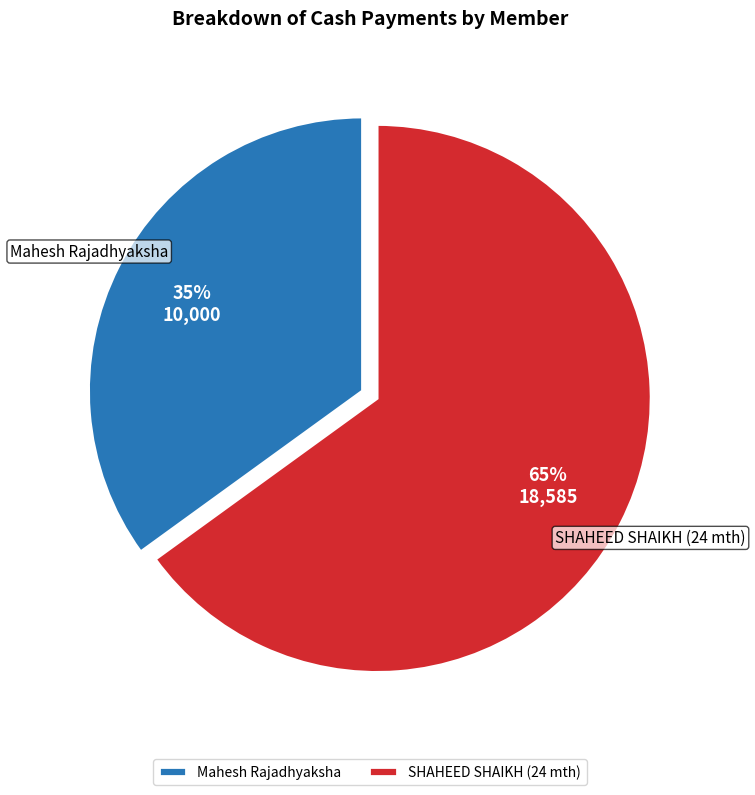

Count the number of slices in the pie.

2